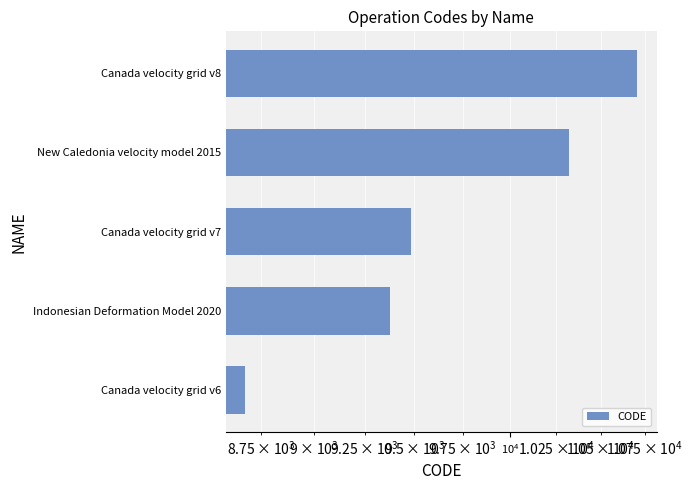

How many data points are less than 9483?

2